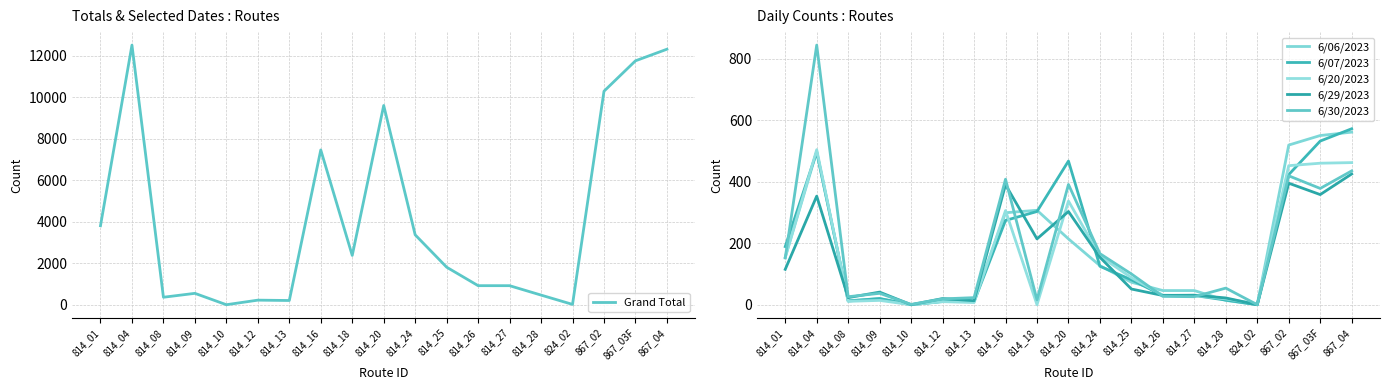

Between 814_13 and 814_27, which series saw the biggest shift?

Grand Total